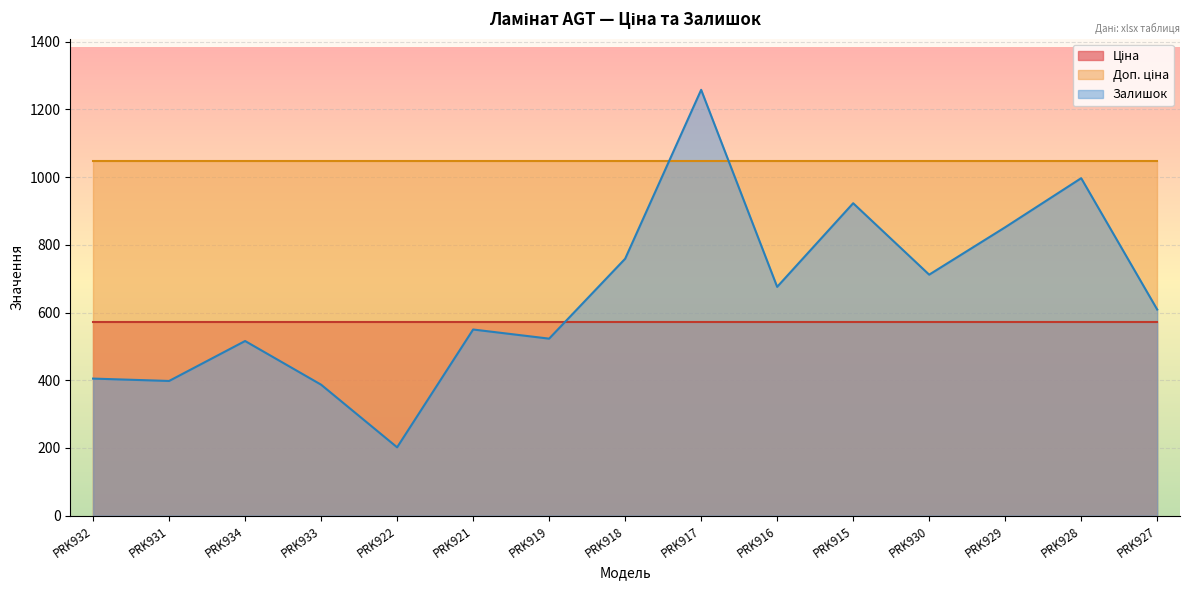

What is the difference between the maximum and minimum values in the Залишок series?

1056.0